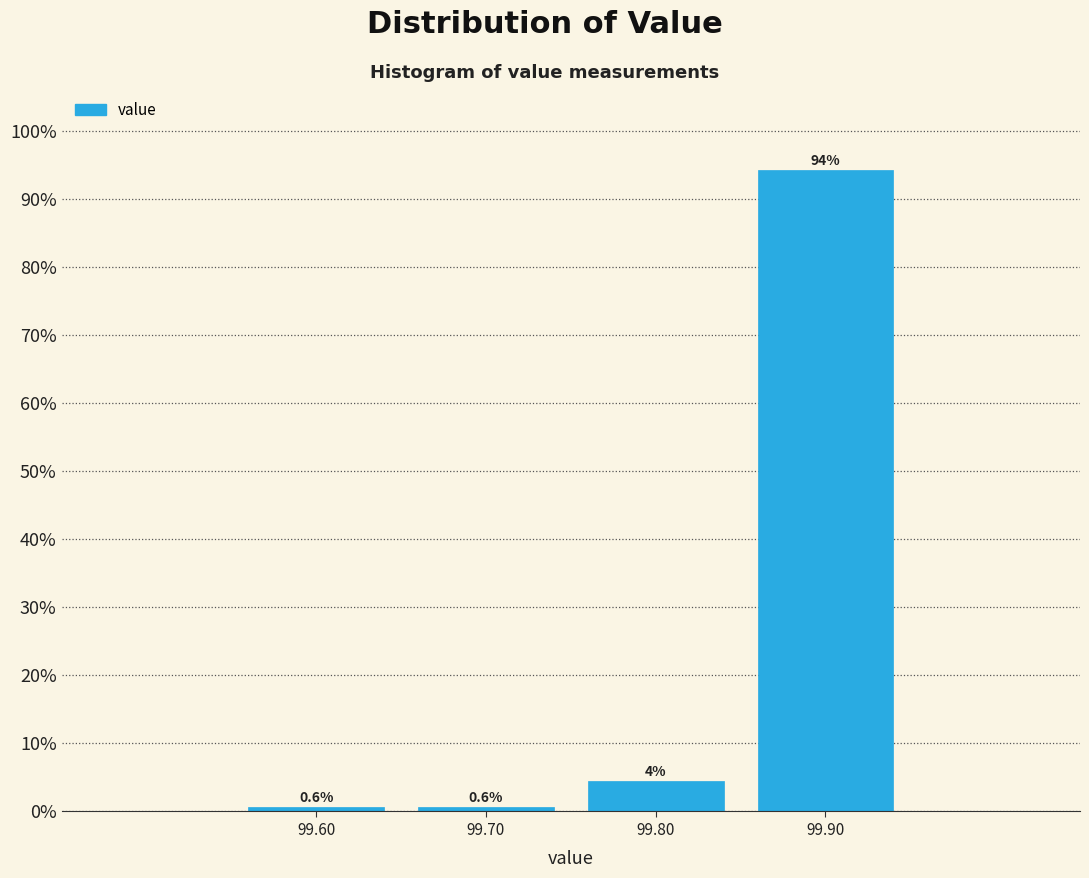

Over which range of the x-axis is the bar tallest?

99.85 to 99.95